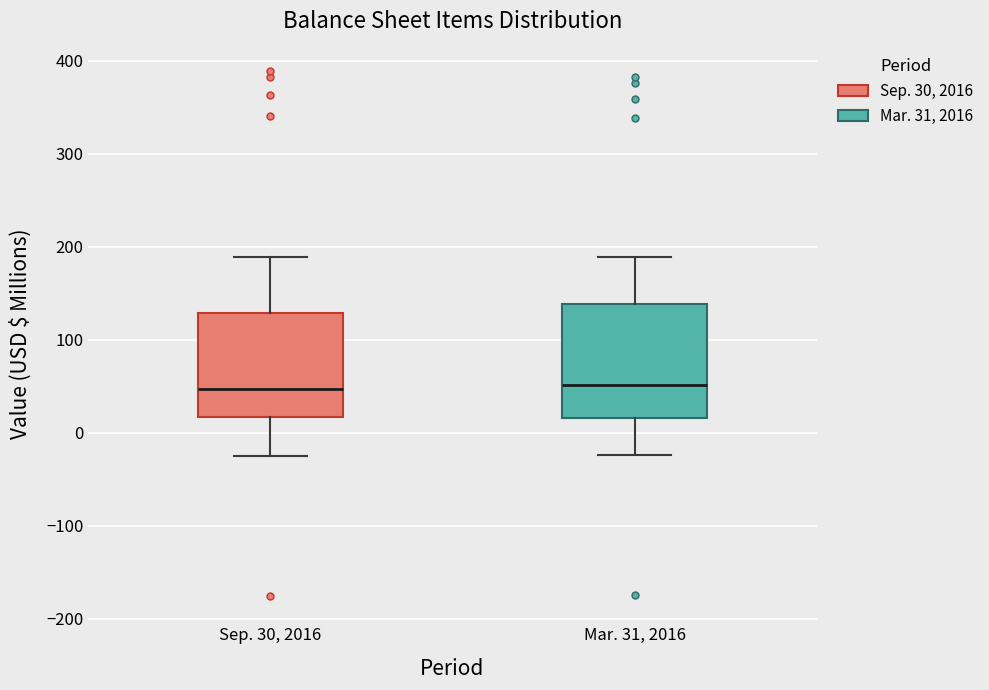

Reading left to right, read every box against the y-axis: the position of its median line, the range the box covers, and the ends of its whiskers. The values are not printed on the chart, so give them approximately, as read against the axis.

Sep. 30, 2016: median 50, box 20 to 130, whiskers -30 to 190
Mar. 31, 2016: median 50, box 20 to 140, whiskers -20 to 190